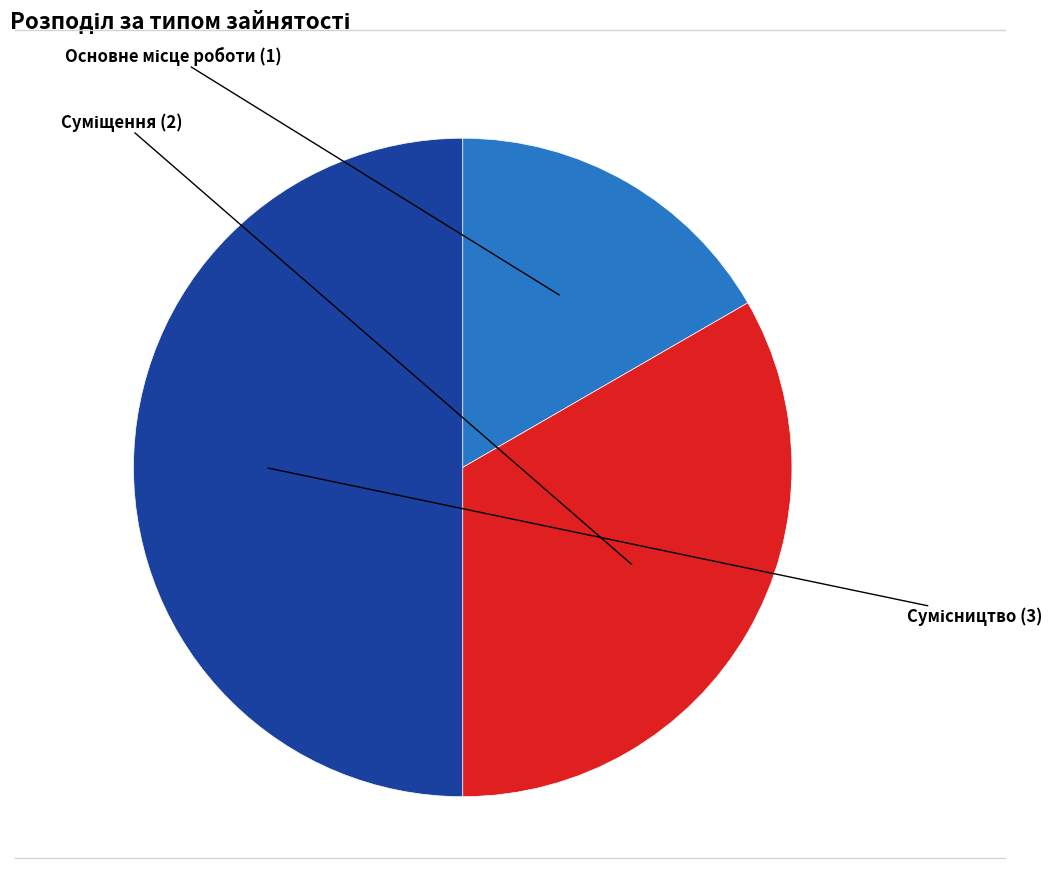

How many segments does this pie chart have?

3